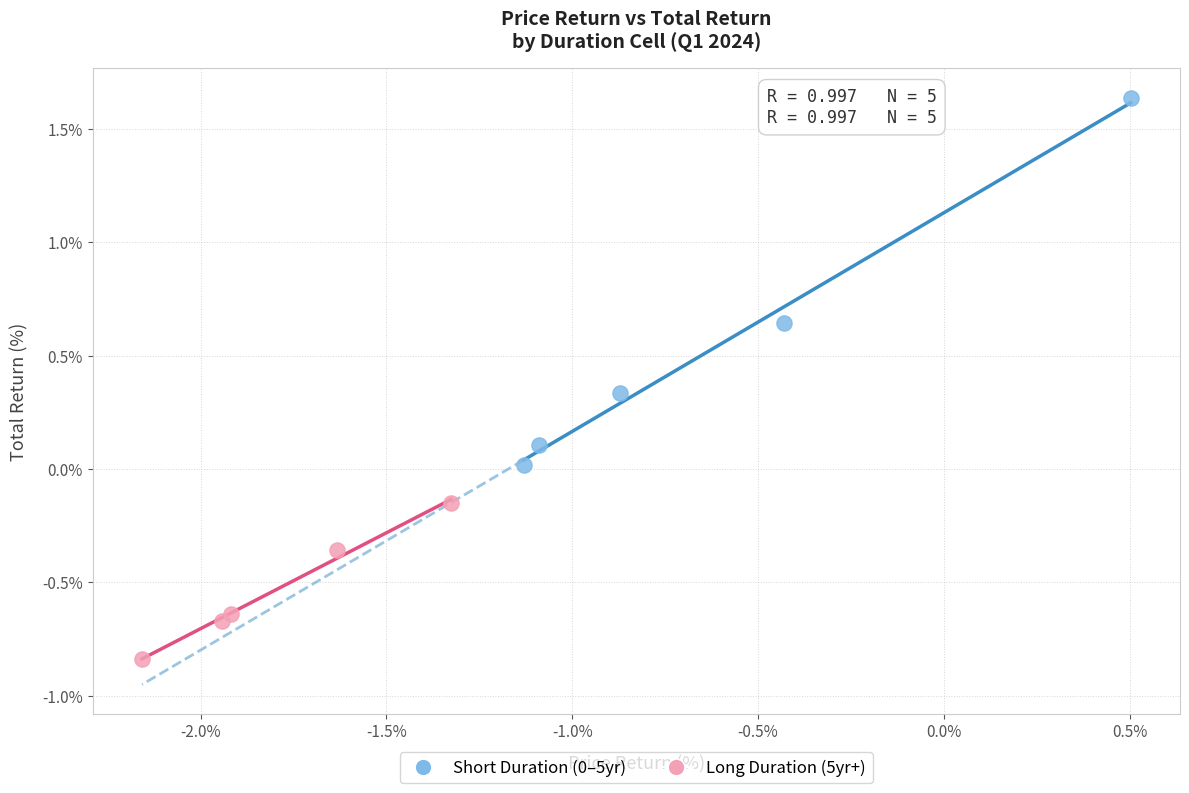

Which series contains the lowest Y value?

Long Duration (5yr+)